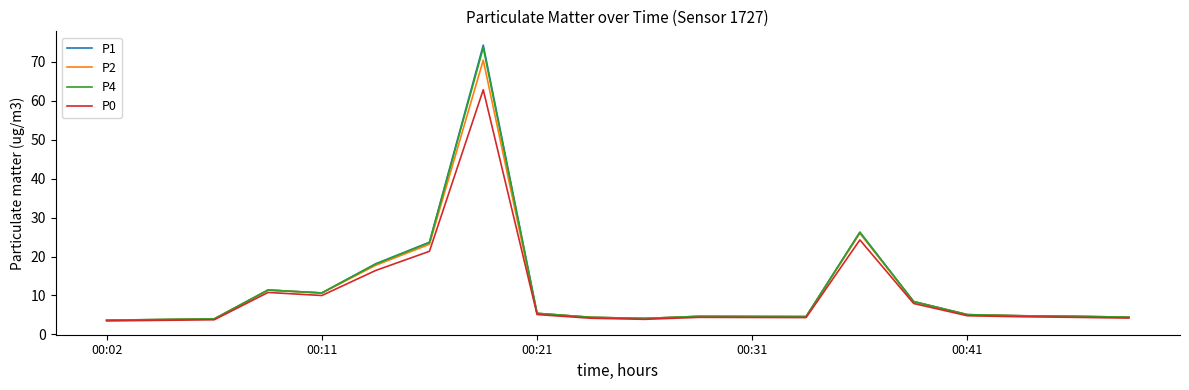

Does the chart display data point markers on the line(s)?

No